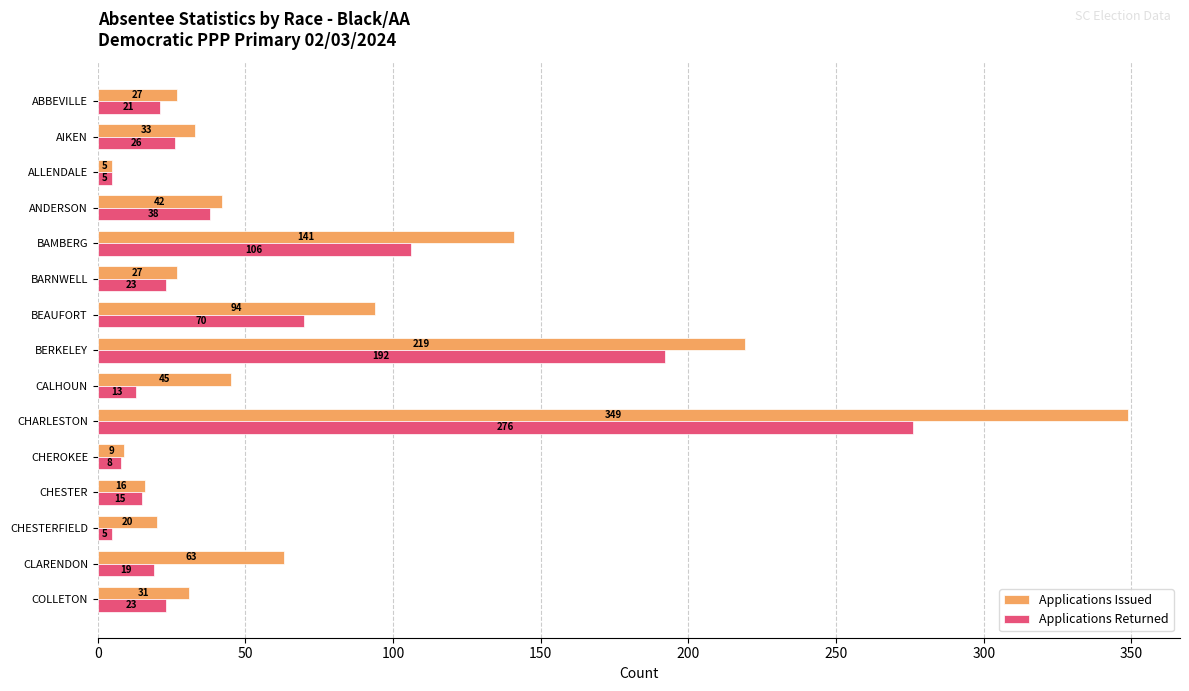

Is it true that Applications Issued equals 16 at CHESTER?

True